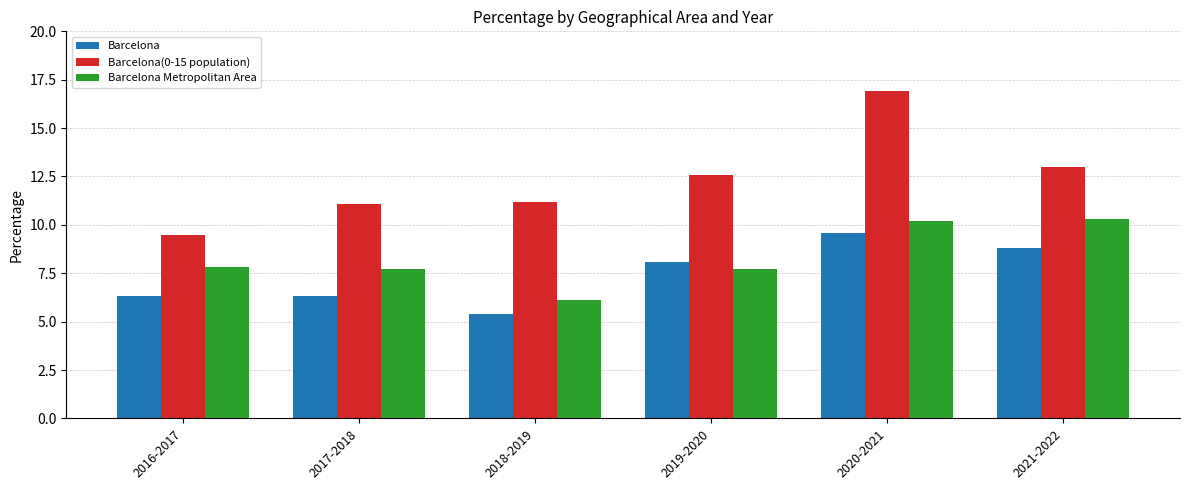

What is the sum of the Barcelona Metropolitan Area values at 2017-2018 and 2018-2019?

13.8